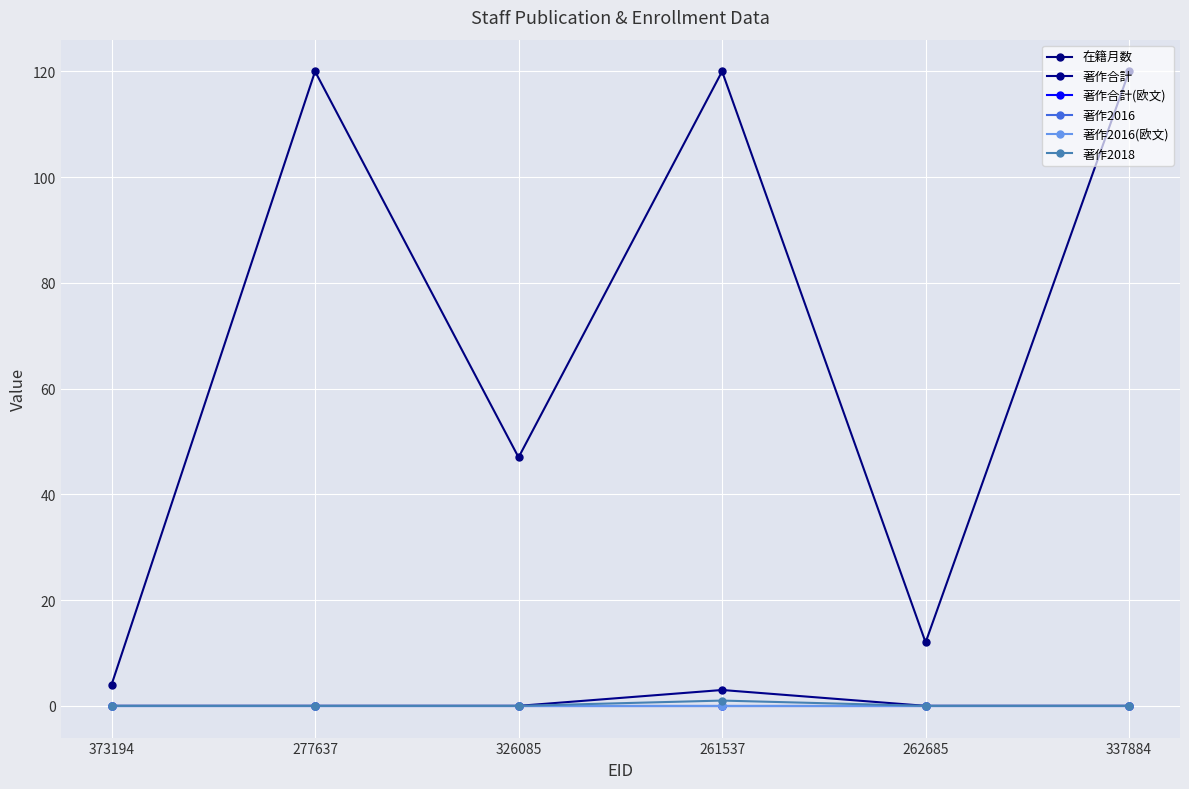

Between 373194 and 262685, which is larger?

262685